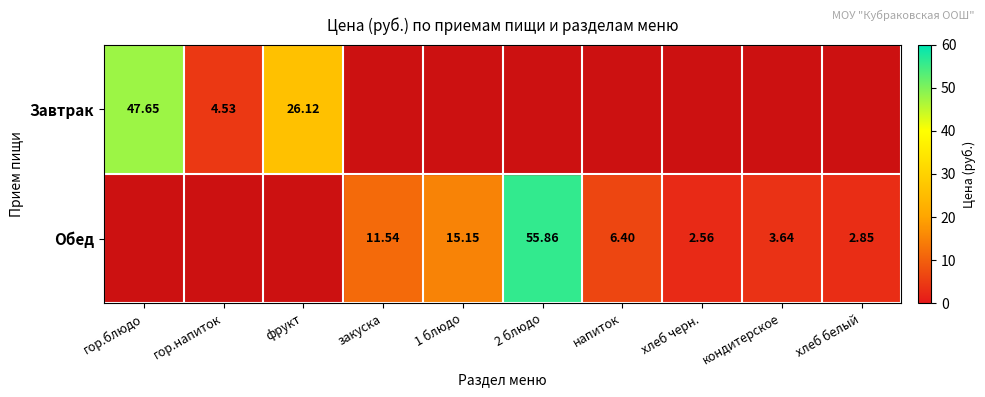

Is the value of Обед at фрукт greater than the value of Завтрак at гор.напиток?

No